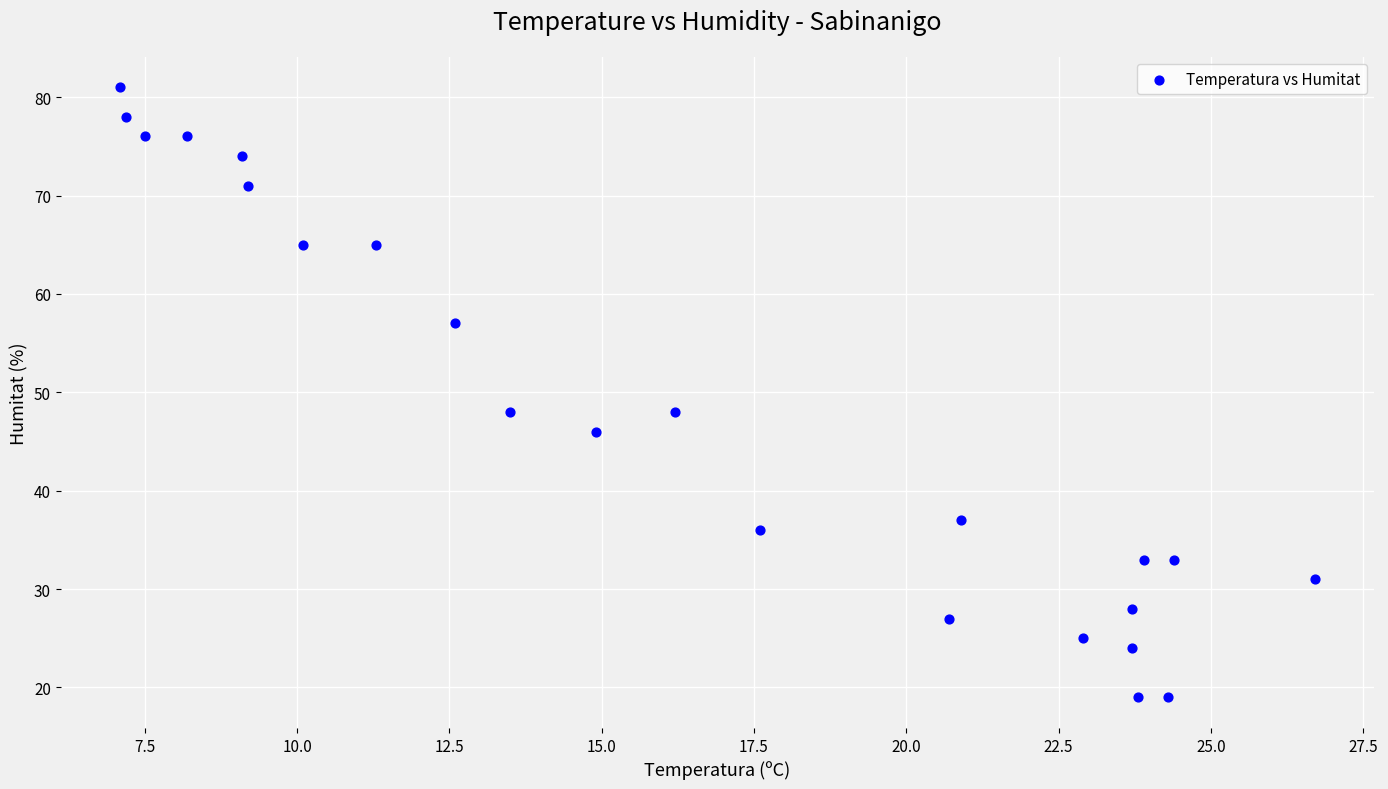

What is the range of Y values (max minus min)?

62